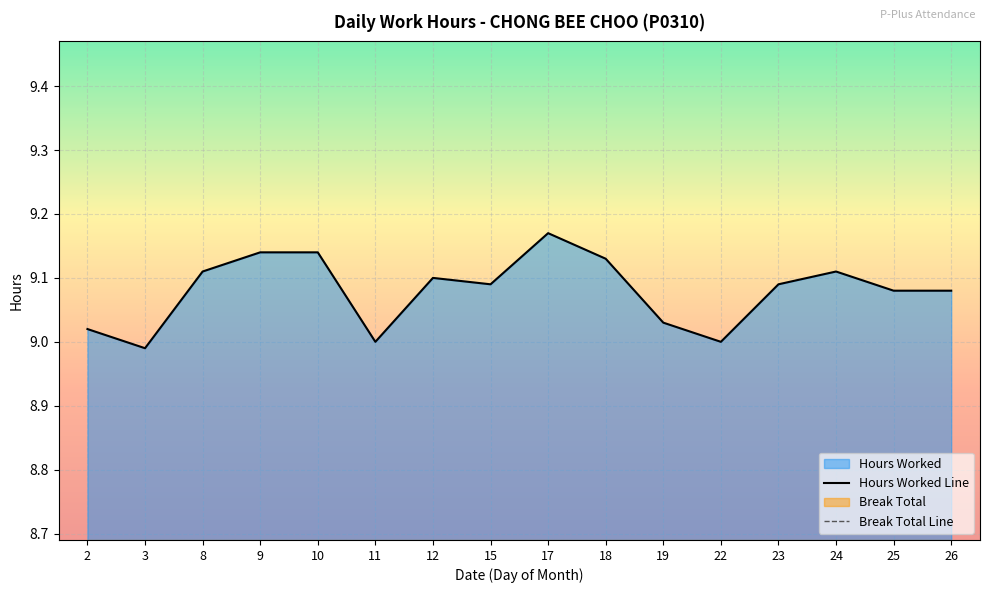

Where does the data first go above 9?

2